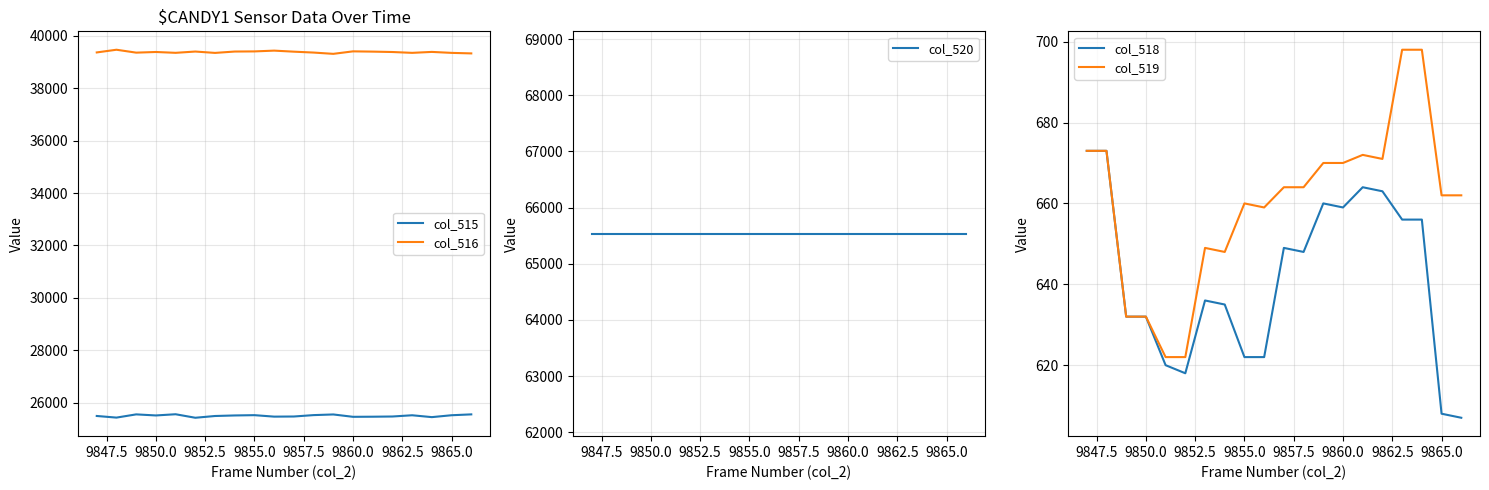

Rank the series by their maximum value, from highest to lowest.

col_520, col_516, col_515, col_519, col_518